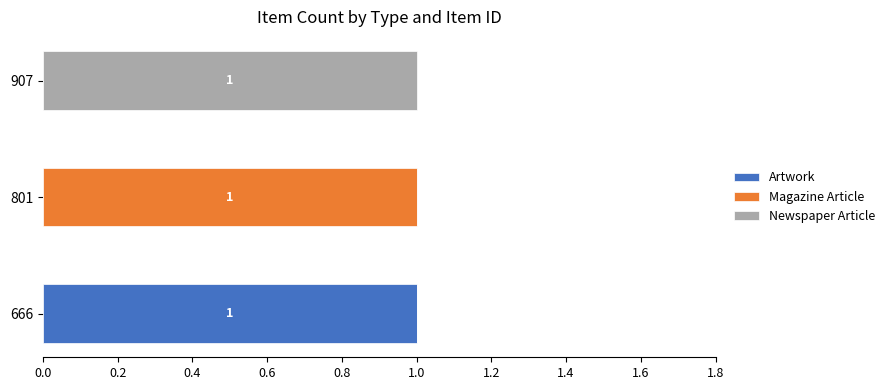

Which category has the highest value in the Artwork series?

666